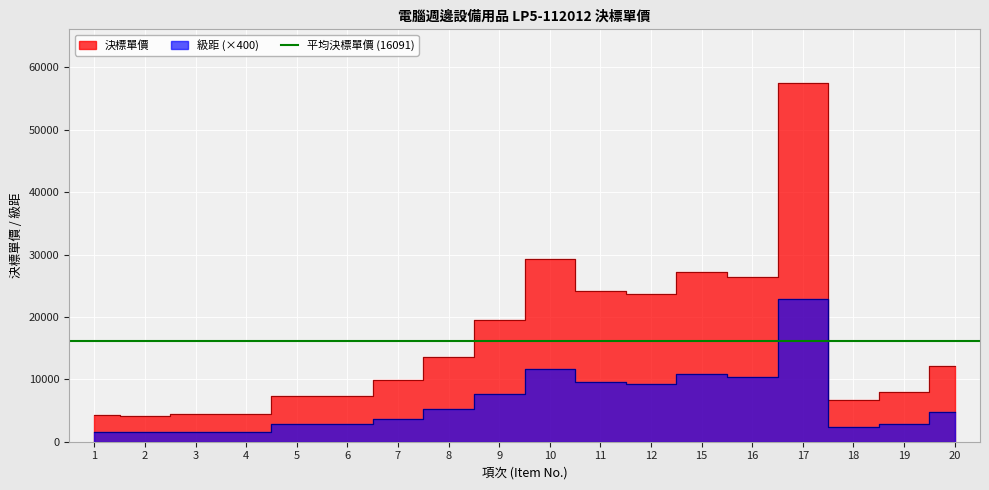

Is the value of 決標單價 at 2 greater than the value of 級距 at 15?

No